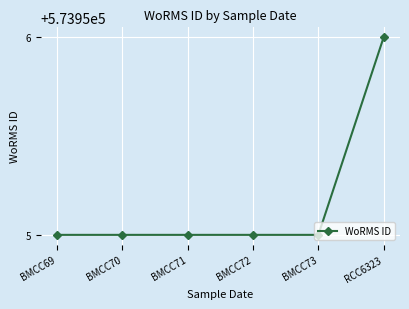

What is the approximate value at BMCC71?

573955